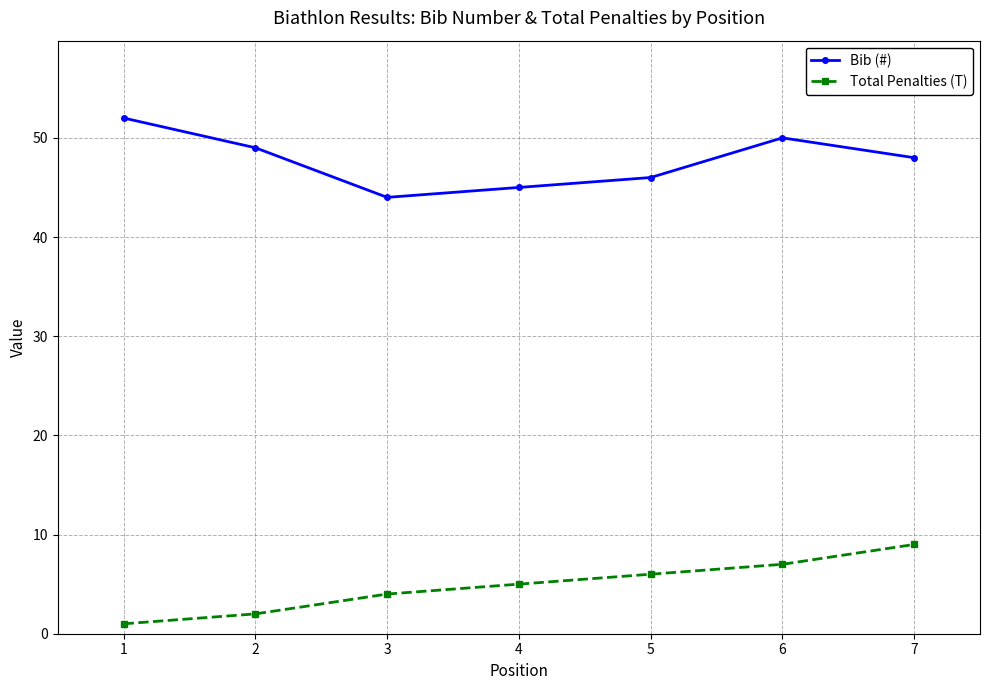

What value does the Bib (#) series have at 2?

49